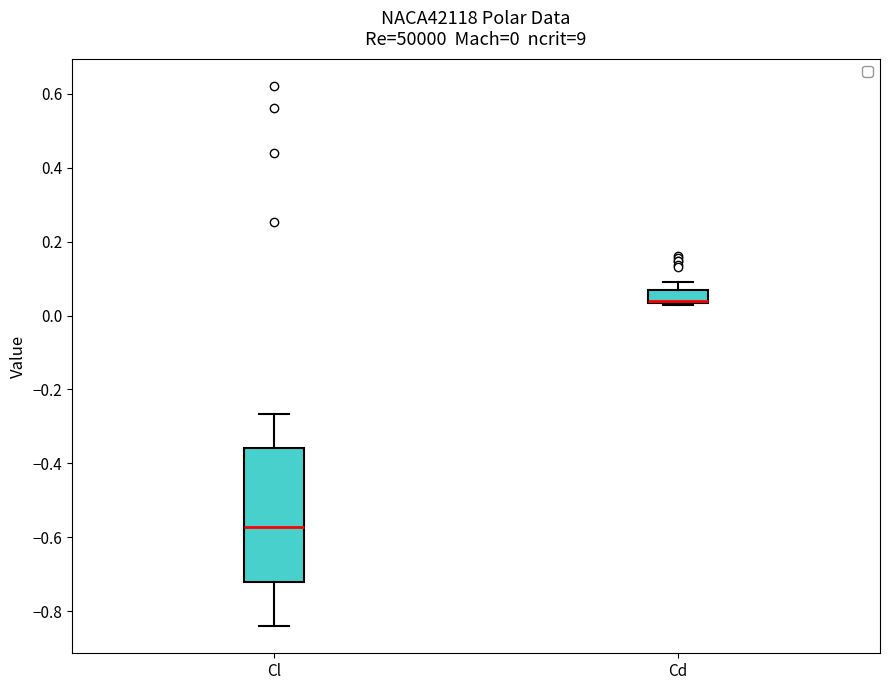

Comparing the boxes themselves (not the whiskers), which one is the tallest?

Cl